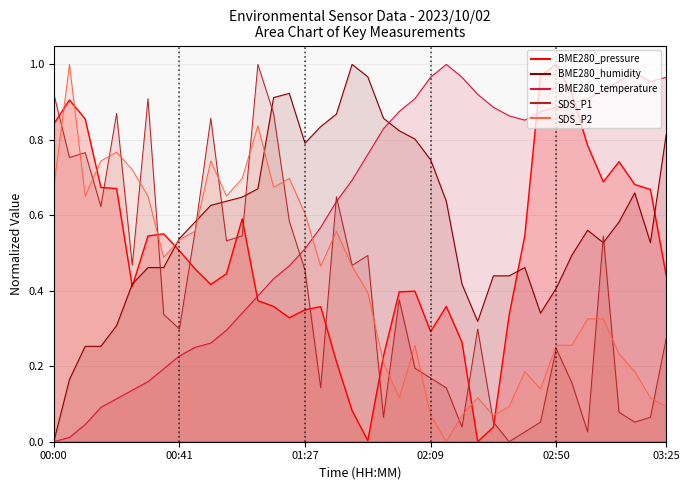

Does the chart have visible grid lines?

Yes